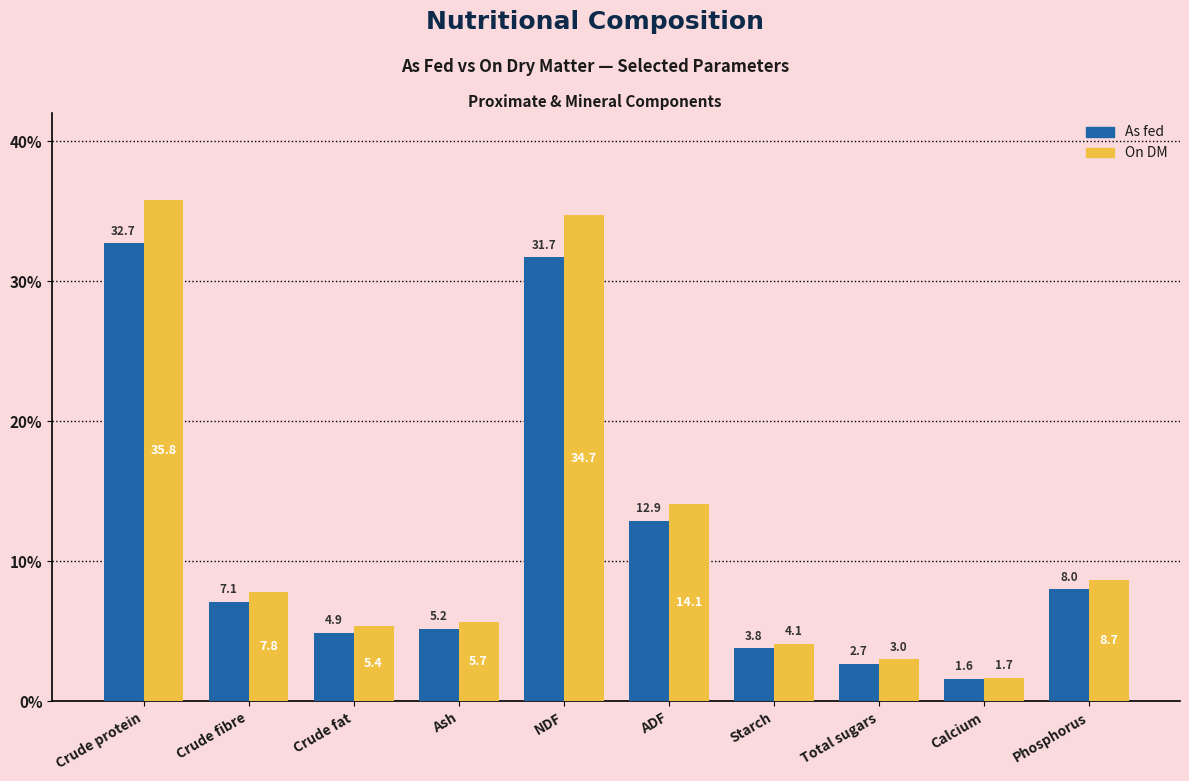

What are all the series names shown in the legend?

As fed, On DM